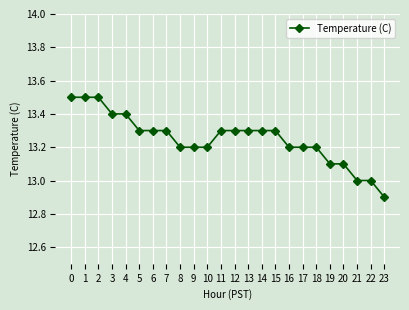

Reading left to right, extract all data points from this chart.

13.5	13.5	13.5	13.4	13.4	13.3	13.3	13.3	13.2	13.2	13.2	13.3	13.3	13.3	13.3	13.3	13.2	13.2	13.2	13.1	13.1	13.0	13.0	12.9